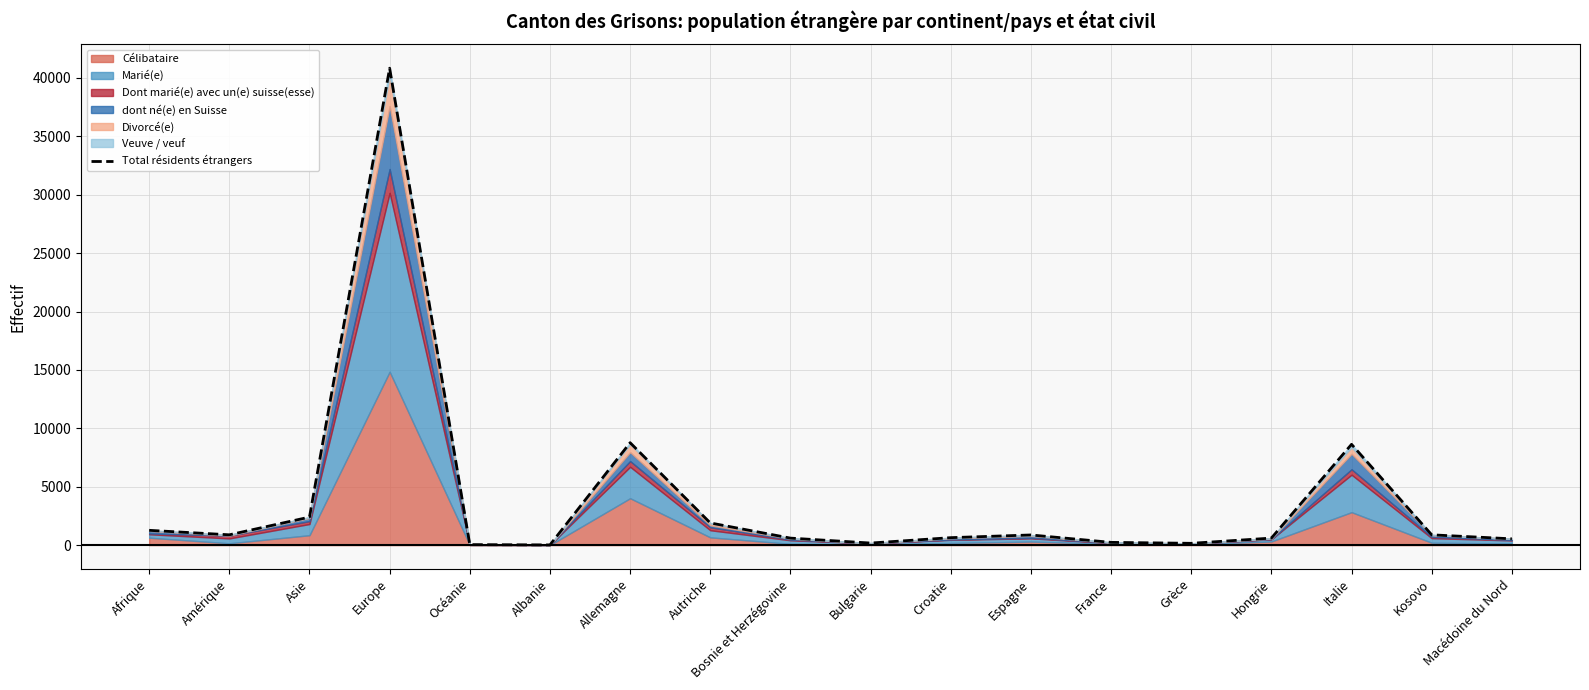

Is it true that the value at Bulgarie is 174?

True